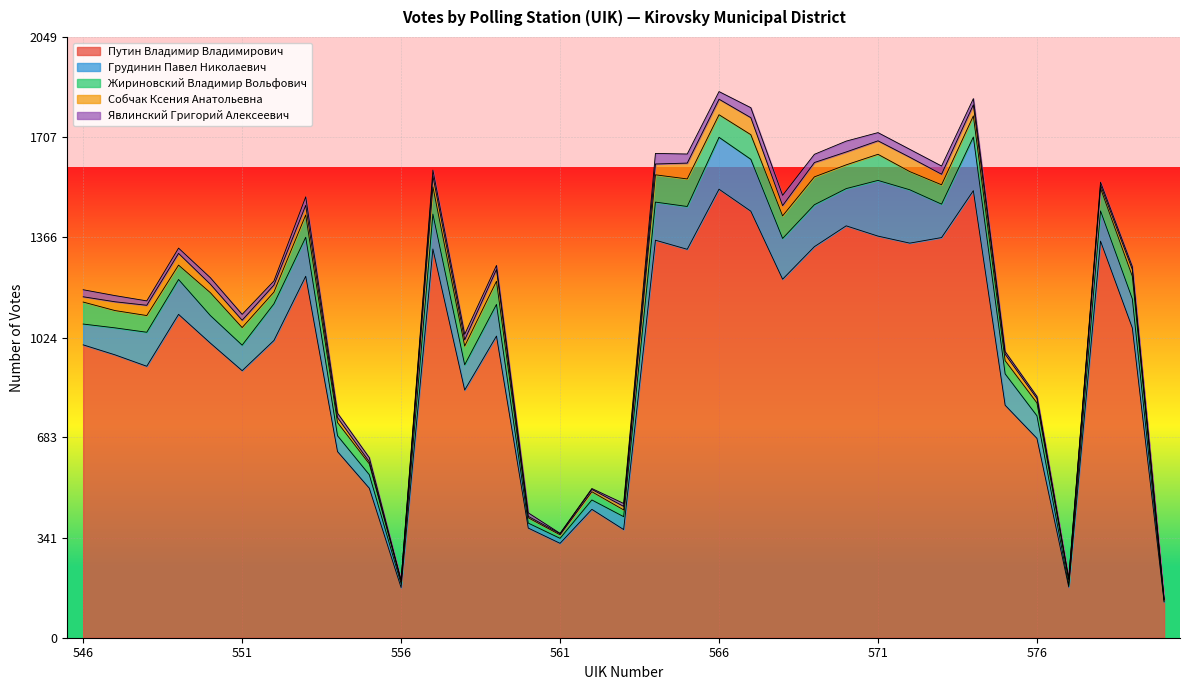

Which series has the widest spread of values?

Путин Владимир Владимирович